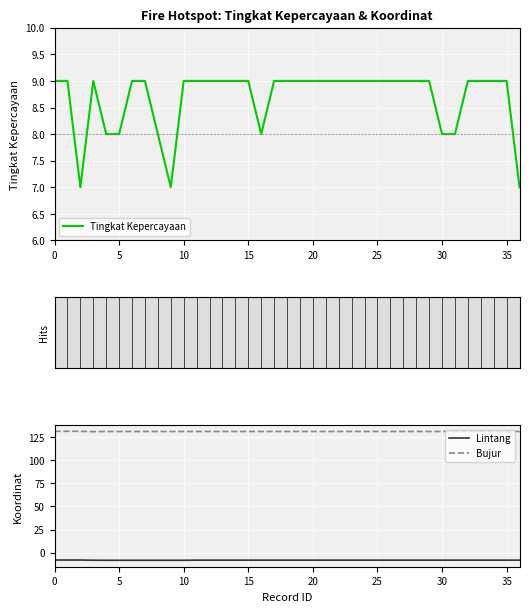

Reading left to right, extract all data points from this chart.

Tingkat Kepercayaan: 9.0	9.0	7.0	9.0	8.0	8.0	9.0	9.0	8.0	7.0	9.0	9.0	9.0	9.0	9.0	9.0	8.0	9.0	9.0	9.0	9.0	9.0	9.0	9.0	9.0	9.0	9.0	9.0	9.0	9.0	8.0	8.0	9.0	9.0	9.0	9.0	7.0
Lintang: -7.9	-7.9	-7.9	-8.1	-8.2	-8.2	-8.2	-8.2	-8.2	-8.2	-8.2	-8.0	-8.0	-8.0	-8.0	-8.0	-8.0	-8.0	-8.0	-8.0	-8.0	-8.0	-8.0	-8.0	-8.0	-8.0	-8.0	-8.0	-8.0	-8.0	-8.0	-8.0	-8.0	-8.0	-8.0	-8.0	-8.0
Bujur: 131.3	131.3	131.3	130.9	131.1	131.1	131.1	131.1	131.1	131.1	131.1	131.1	131.1	131.1	131.1	131.1	131.1	131.1	131.1	131.1	131.1	131.1	131.1	131.1	131.1	131.1	131.1	131.1	131.1	131.1	131.1	131.1	131.1	131.1	131.1	131.1	131.1